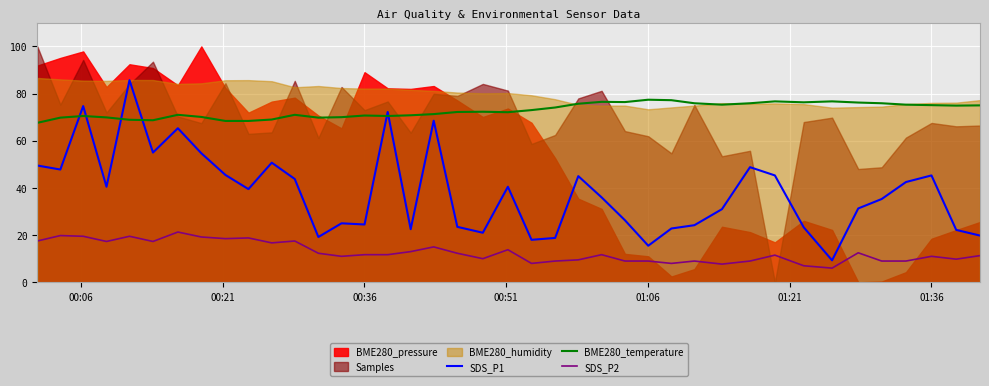

What is the highest value of the BME280_temperature series?

77.4